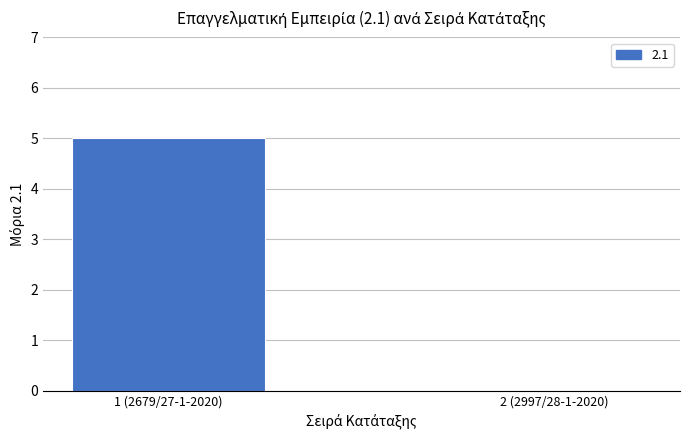

What is the sum of the values at 1 (2679/27-1-2020) and 2 (2997/28-1-2020)?

5